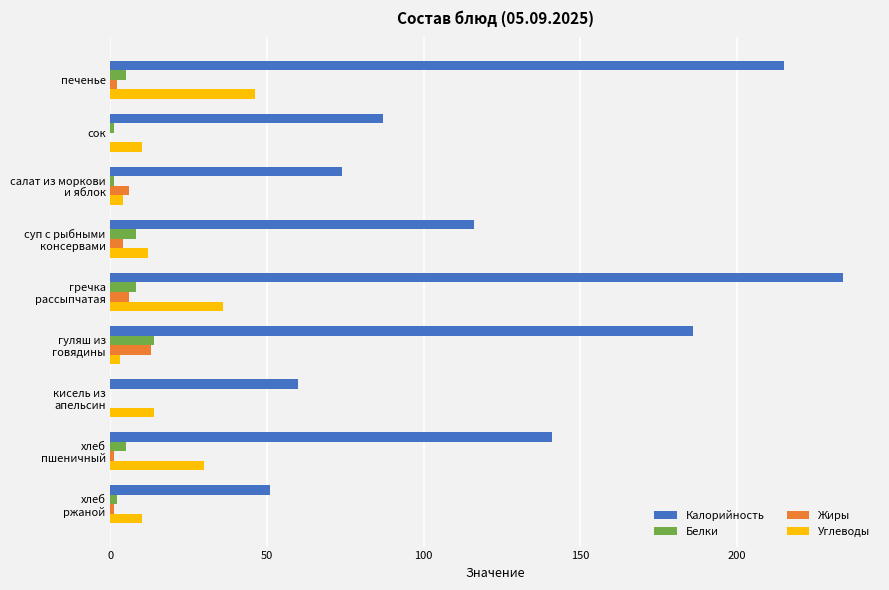

What is the highest value of the Белки series?

14